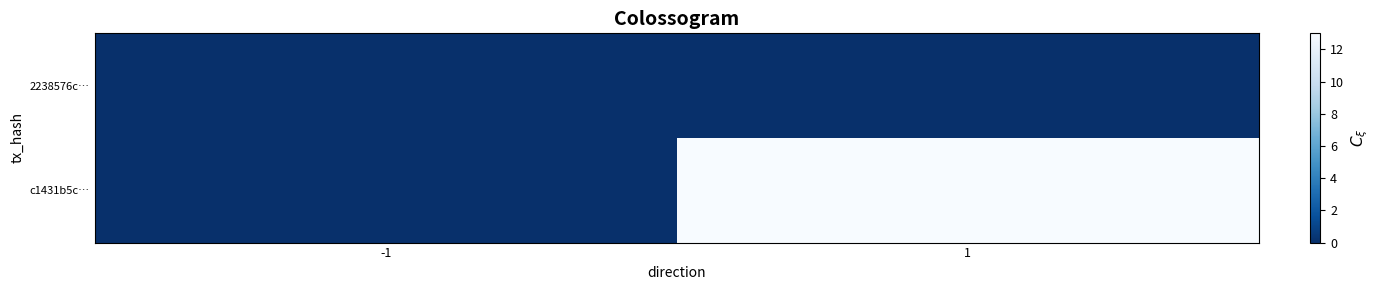

Reading left to right, transcribe all the data shown in this chart.

2238576c…: -1=0	1=0
c1431b5c…: -1=0	1=13